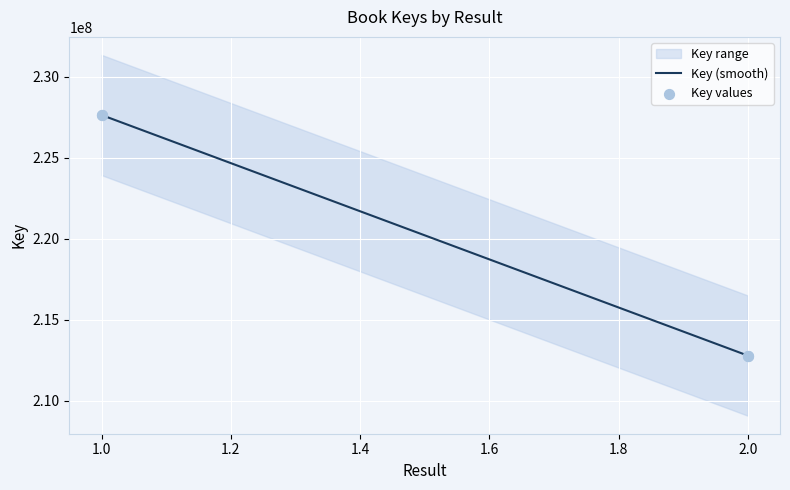

What is the change in value from 1 to 2?

-14846706